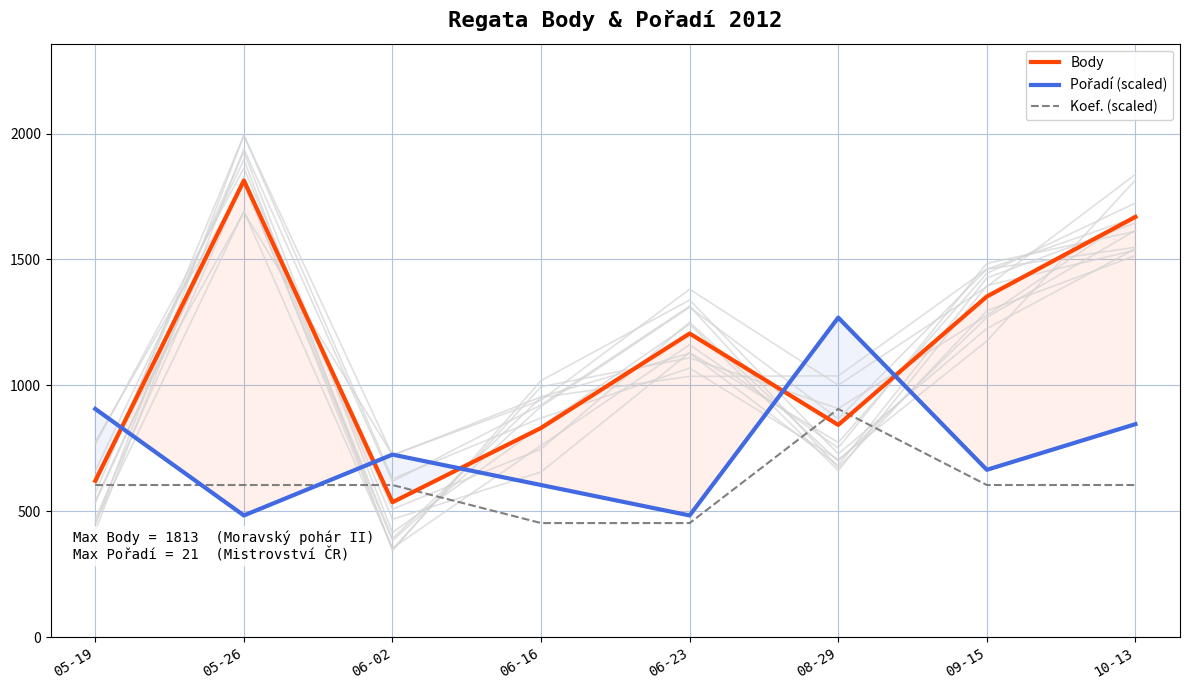

Is it true that Koef. (scaled) equals 127.5 at 06-02?

False